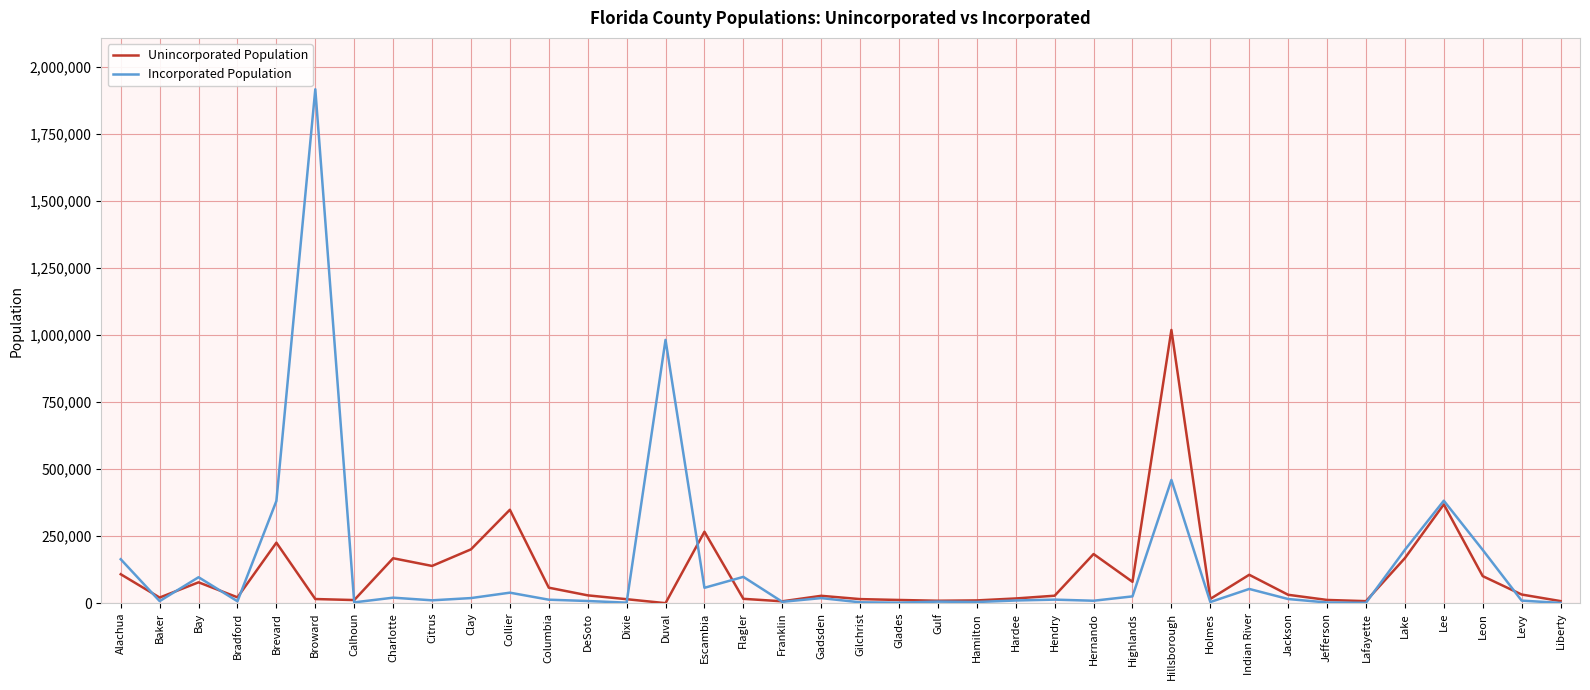

Which series has the largest total across all categories?

Incorporated Population